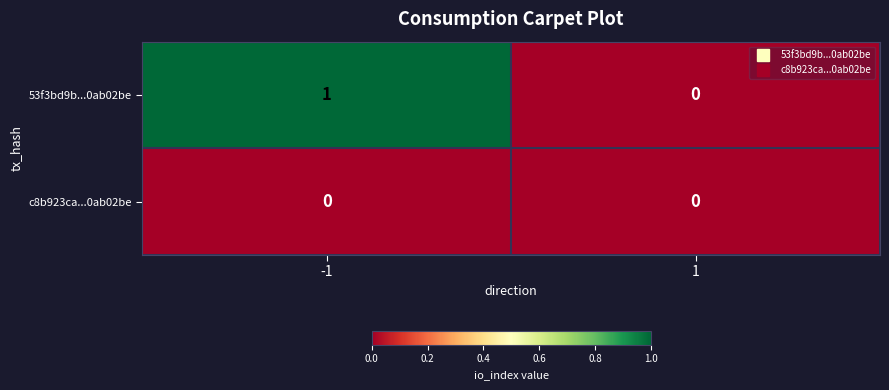

Rank the series by their average value, from highest to lowest.

53f3bd9b...0ab02be, c8b923ca...0ab02be